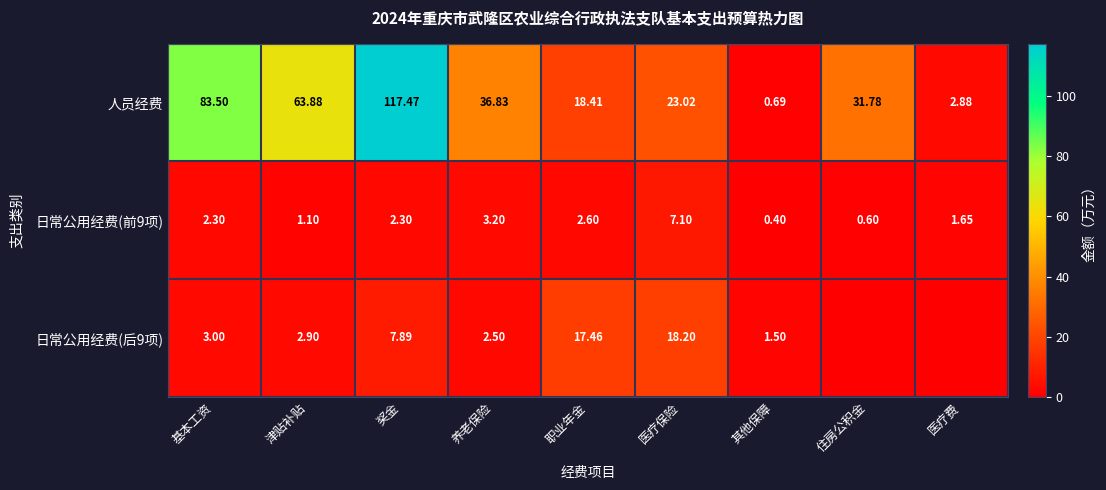

At which category is the sum across all series the highest?

奖金